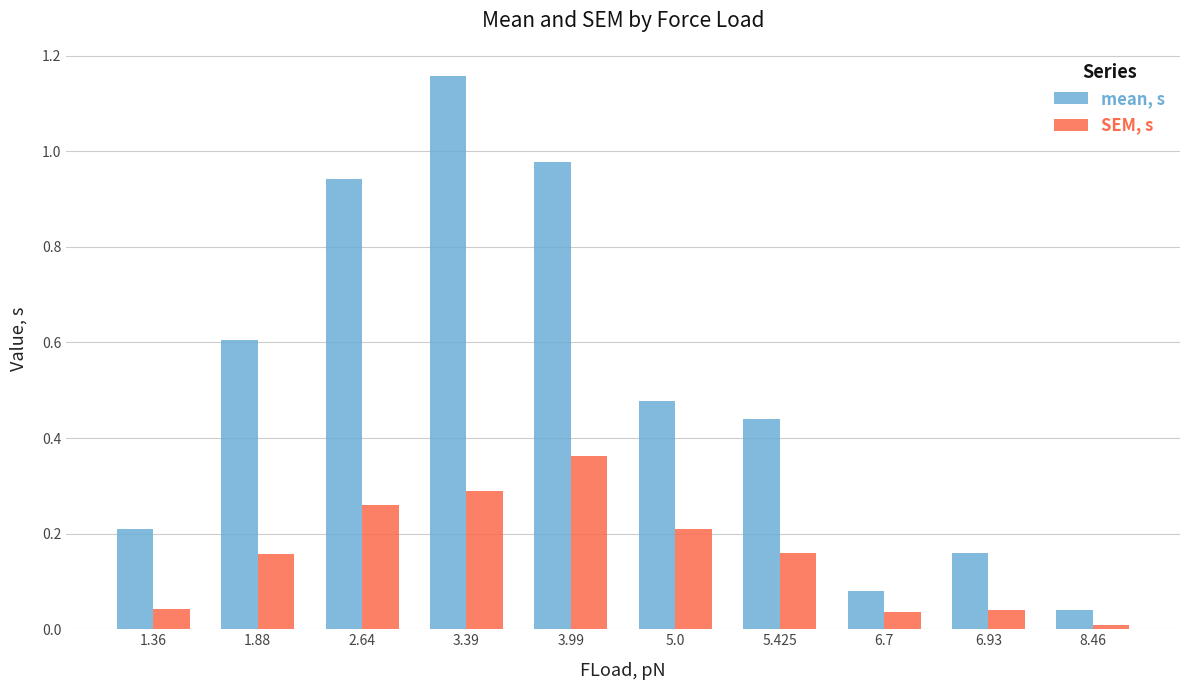

Is it true that SEM, s equals 0.0 at 6.7?

True